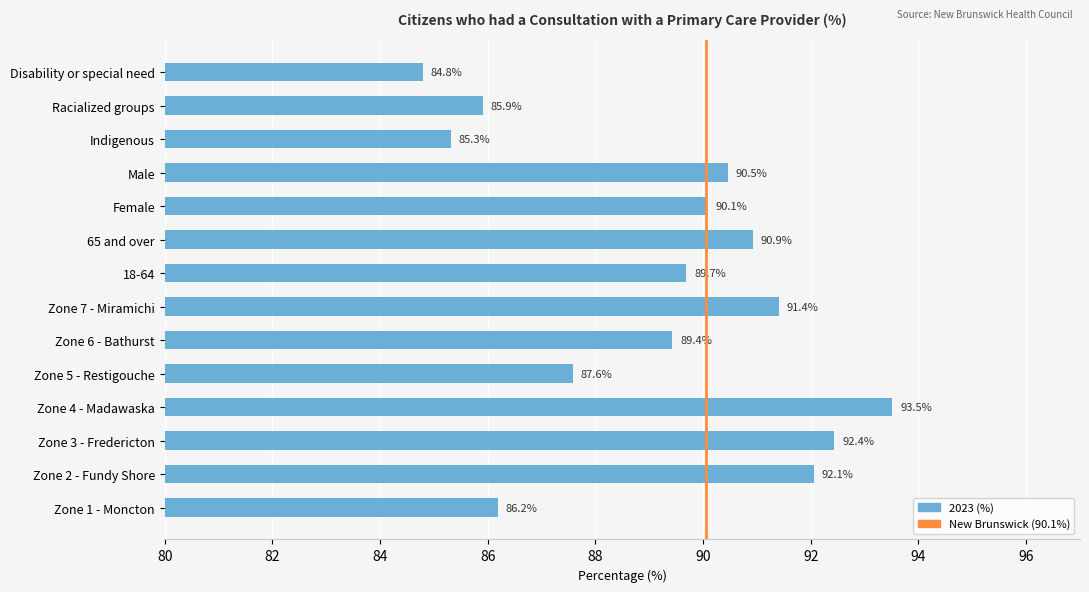

What is the sum of all values?

1249.7